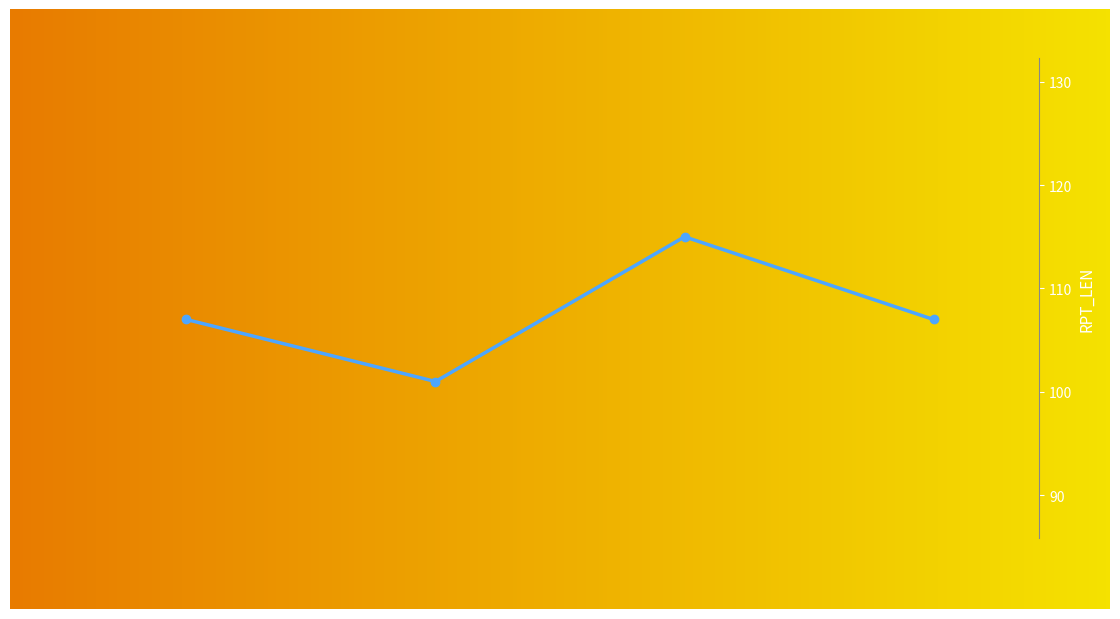

What is the difference between the highest and lowest values at AMMC?

256